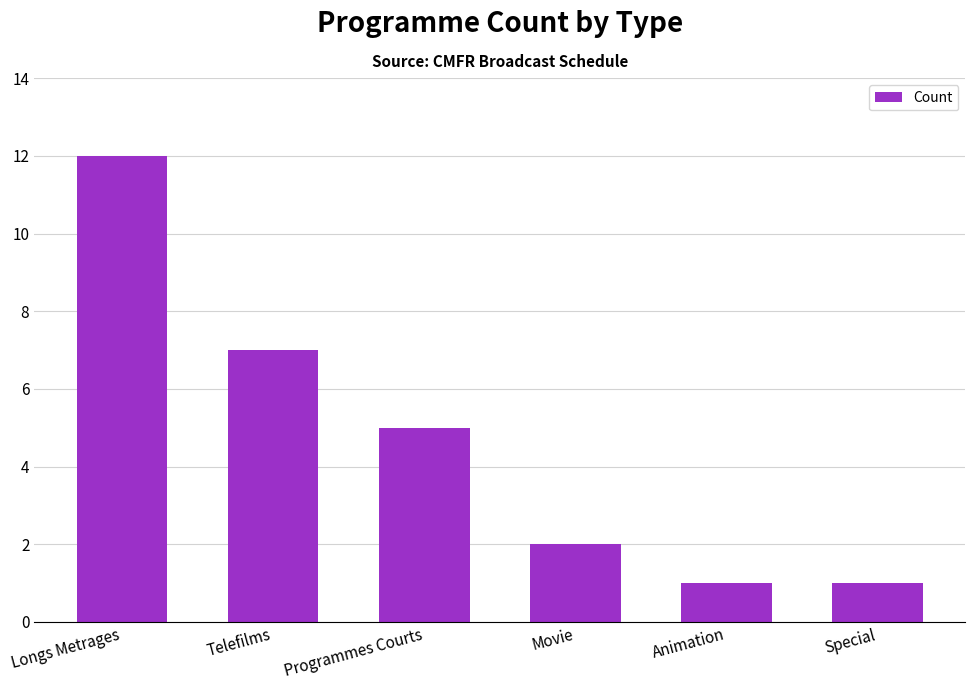

What is the sum of all values?

28